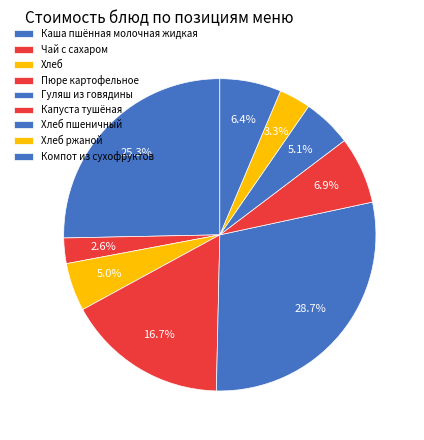

What is the largest slice in the pie chart?

Гуляш из говядины